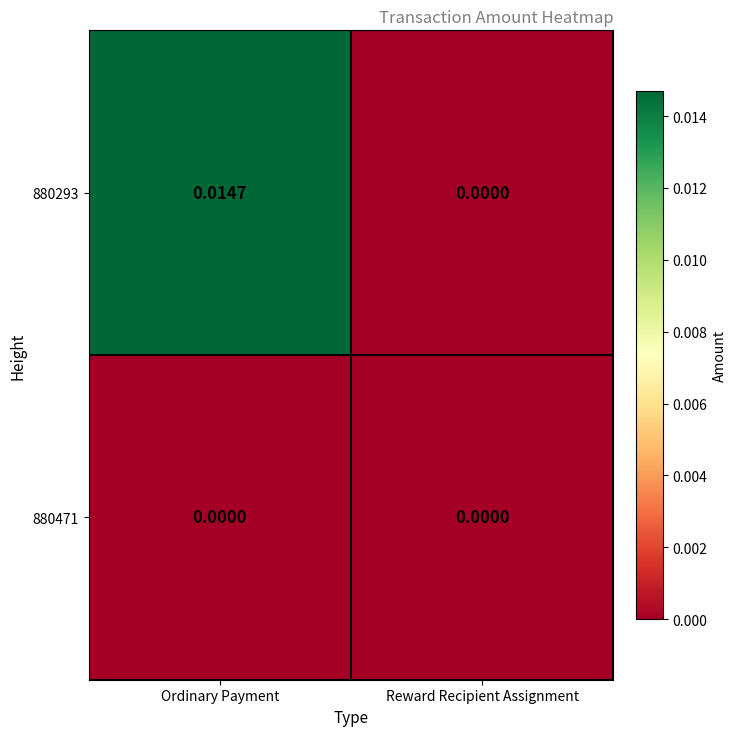

Where is 880293 nearest to the value 0?

Reward Recipient Assignment